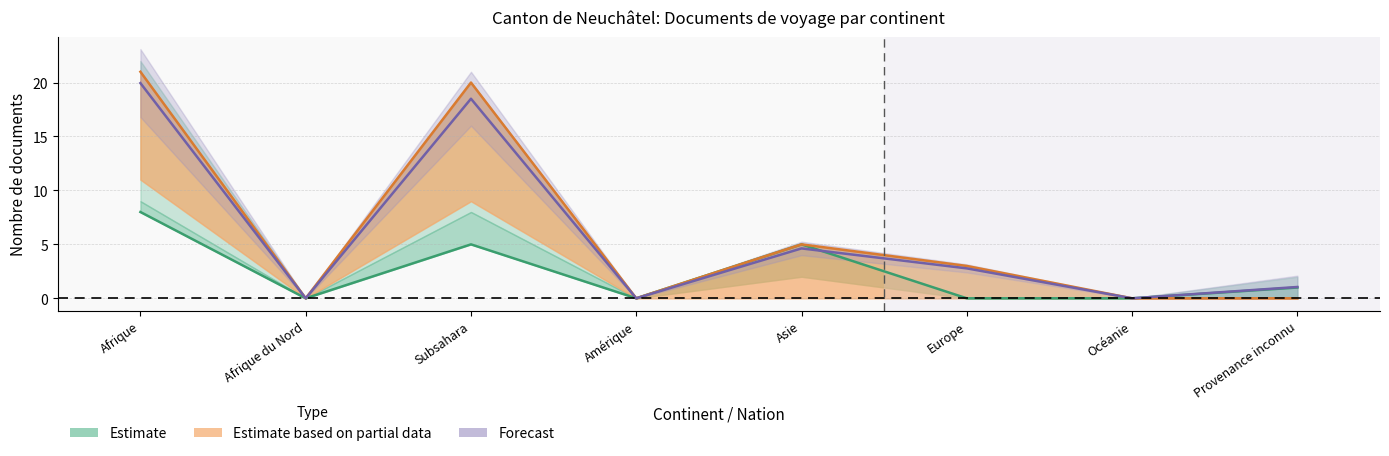

Does the chart display data point markers on the line(s)?

No